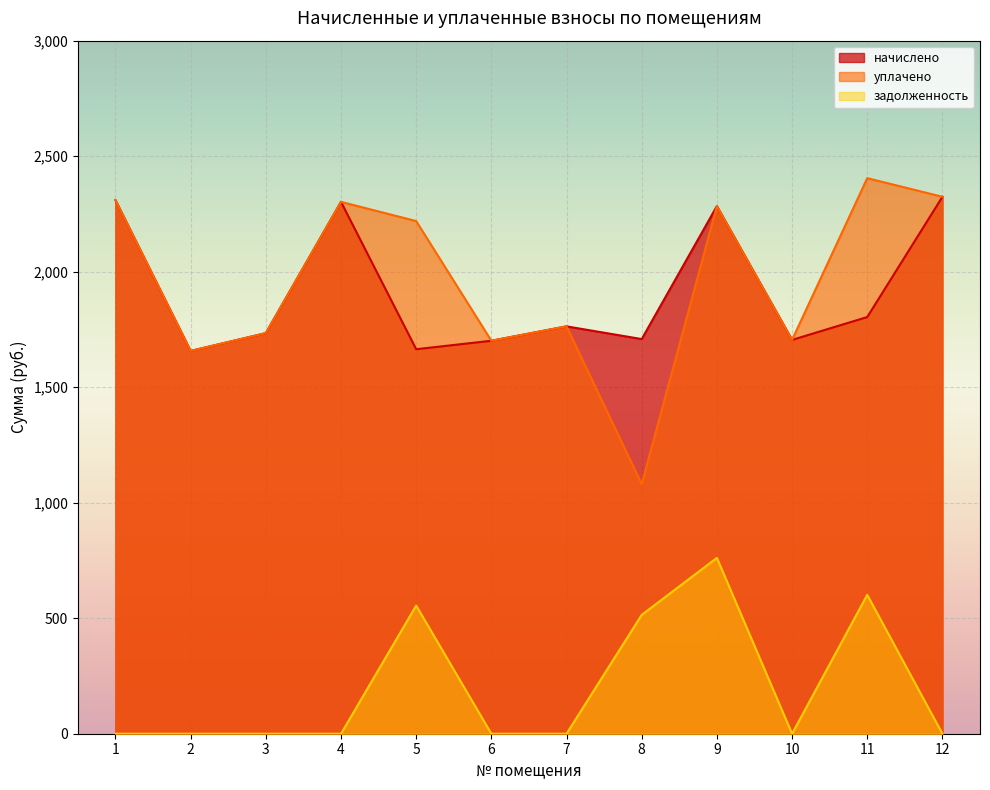

True or false: начислено and уплачено cross at least once.

False